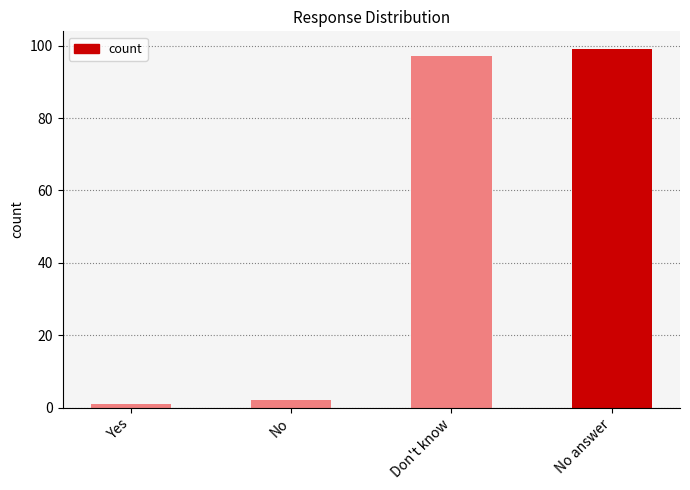

Which has a higher value, No answer or Yes?

No answer